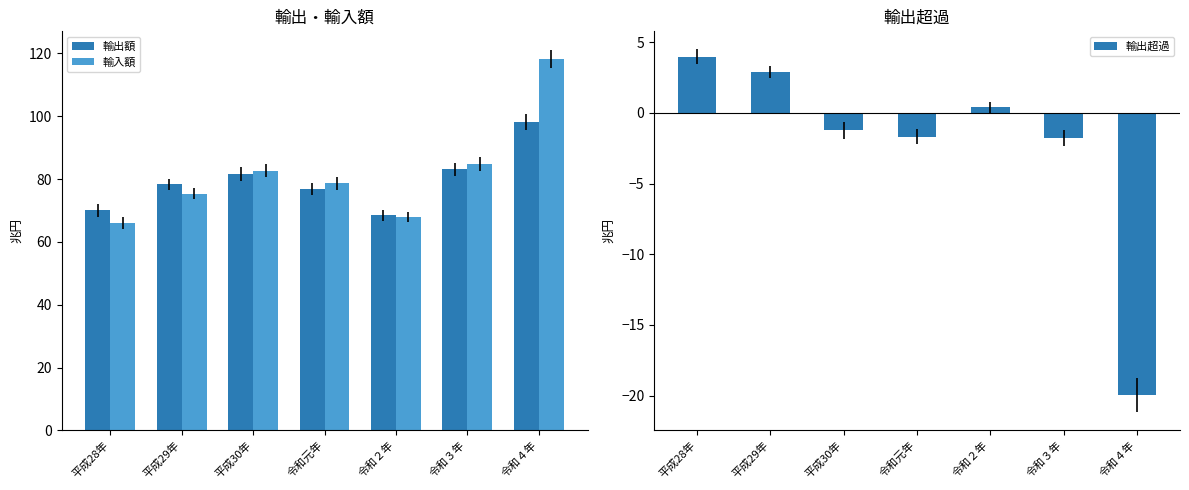

At which label does 輸出額 first exceed 78?

平成29年